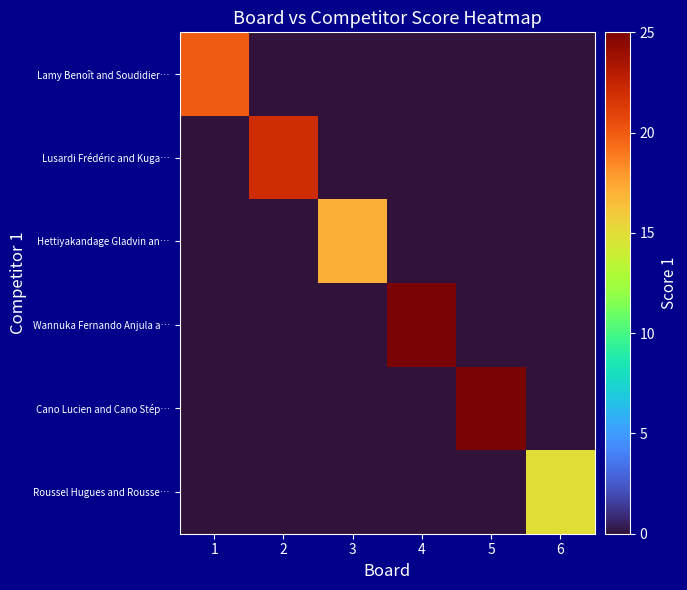

Where is Lusardi Frédéric and Kuga… nearest to the value 11?

1